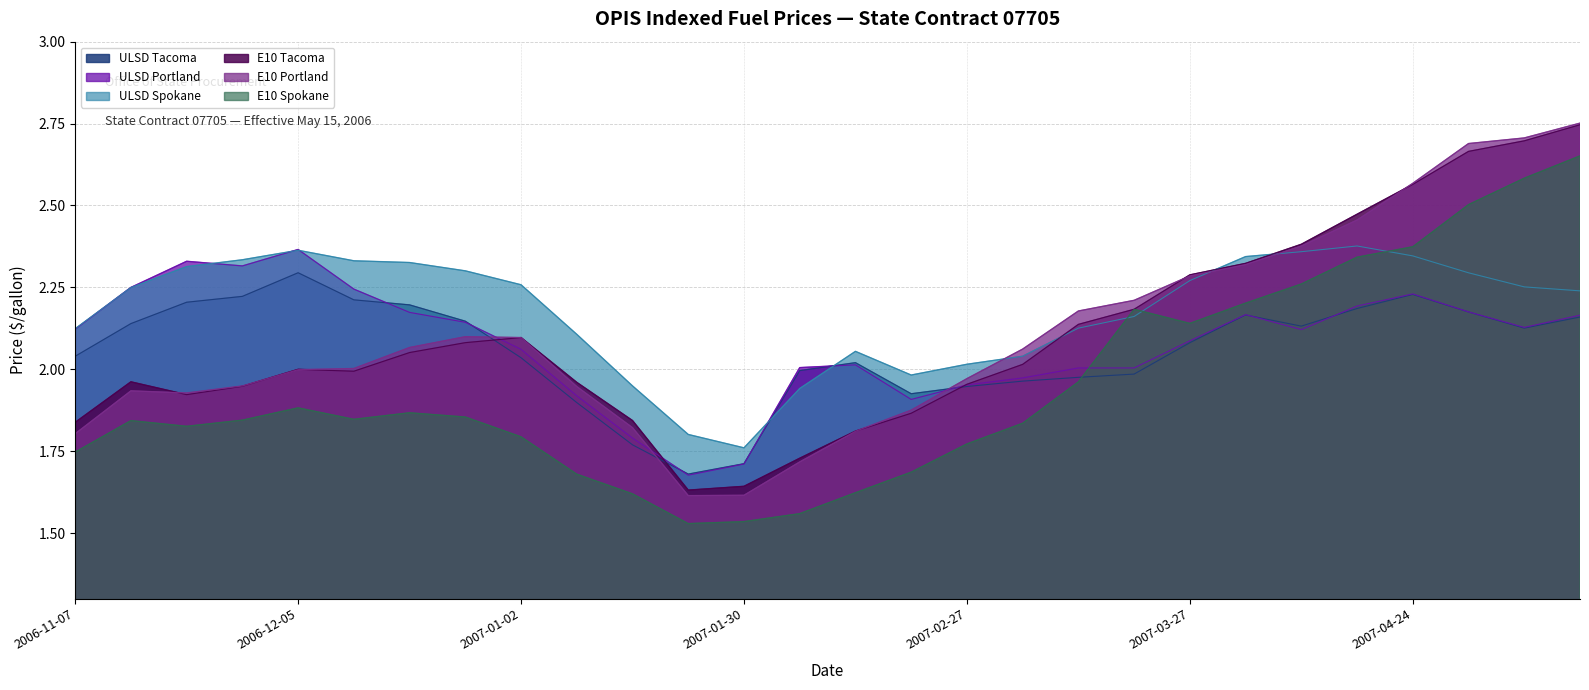

True or false: ULSD Spokane and ULSD Portland intersect in this chart.

True